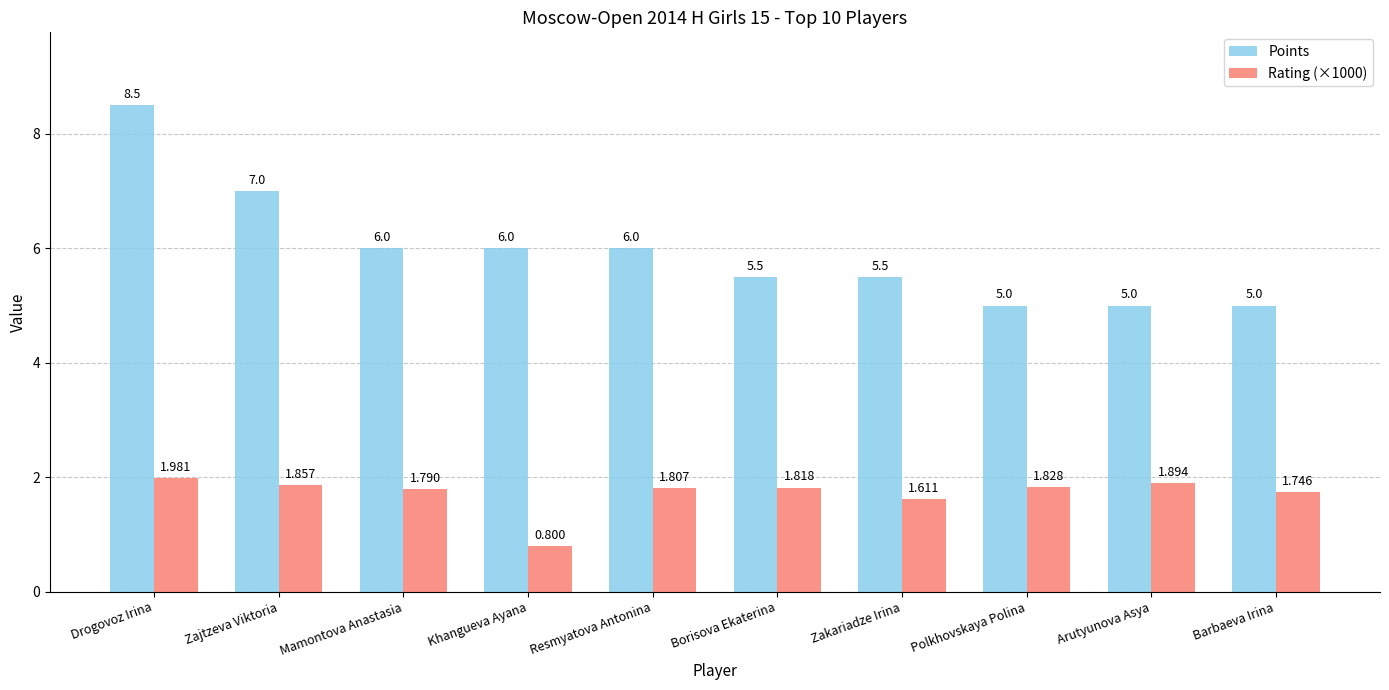

How many categories are shown in the chart?

10